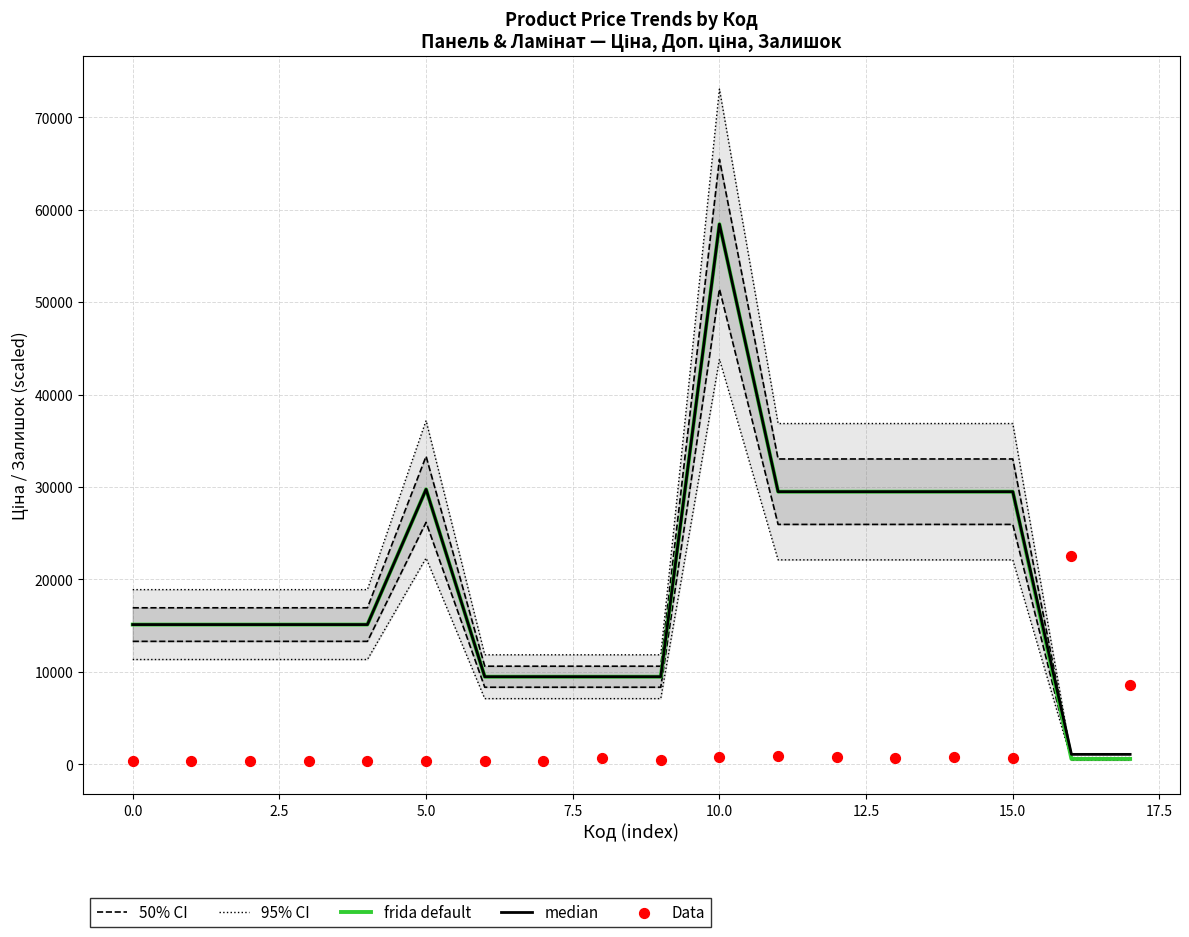

At which category is the sum across all series the highest?

10